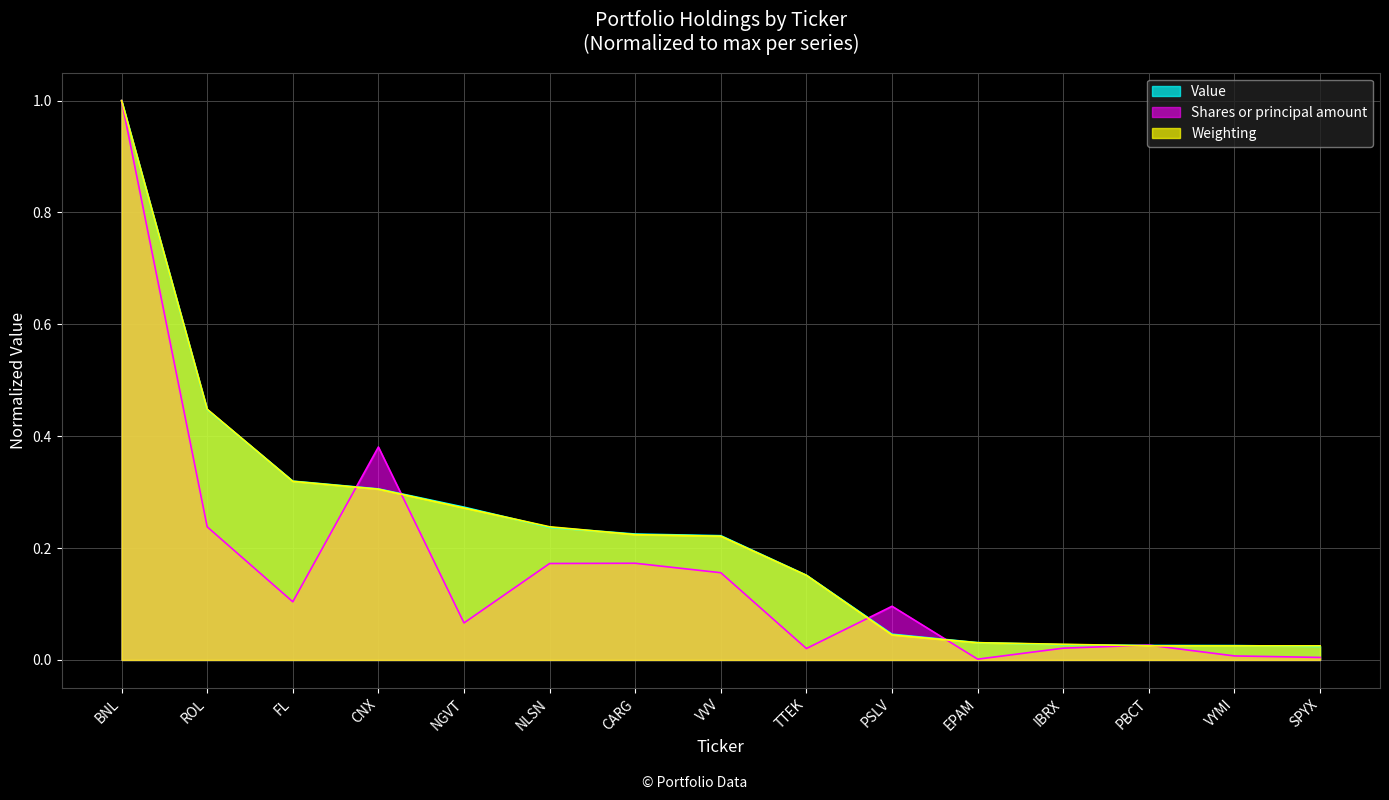

What are all the series names shown in the legend?

Value, Shares or principal amount, Weighting